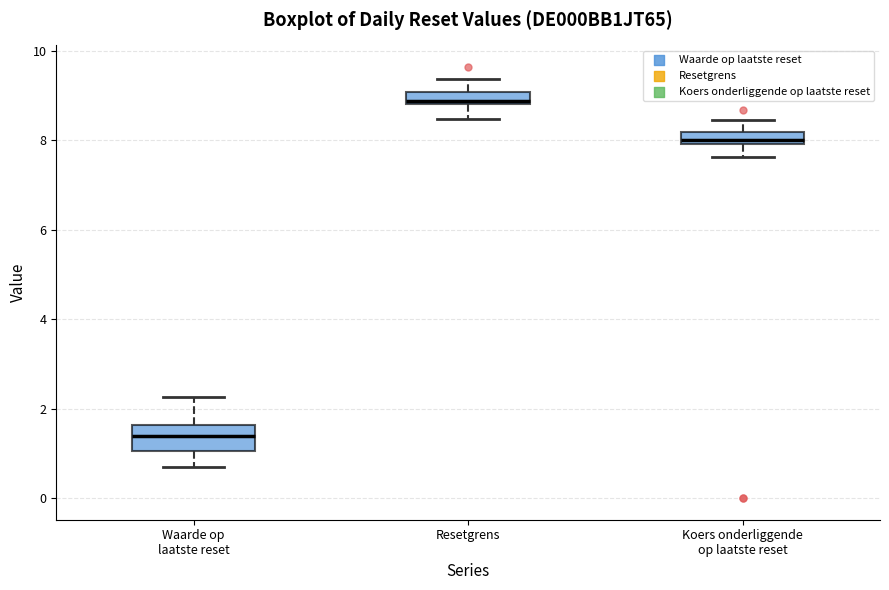

Comparing the boxes themselves (not the whiskers), which one is the tallest?

Waarde op laatste reset